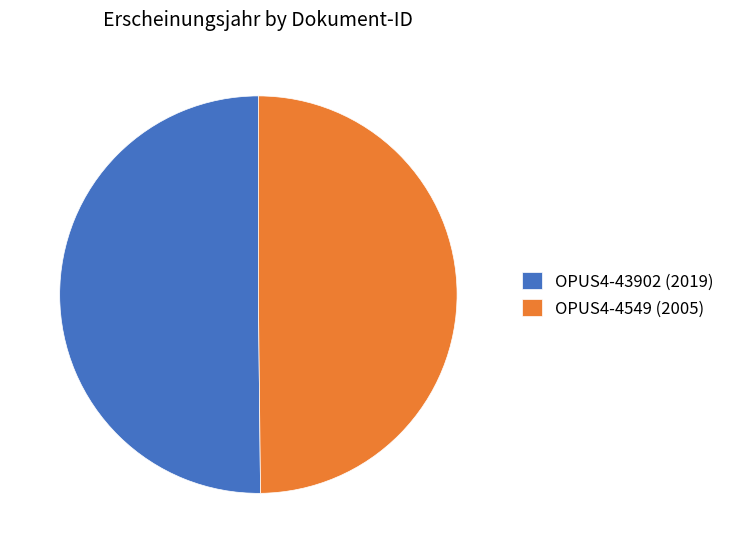

True or false: OPUS4-4549 (2005) accounts for 50% of the total.

True